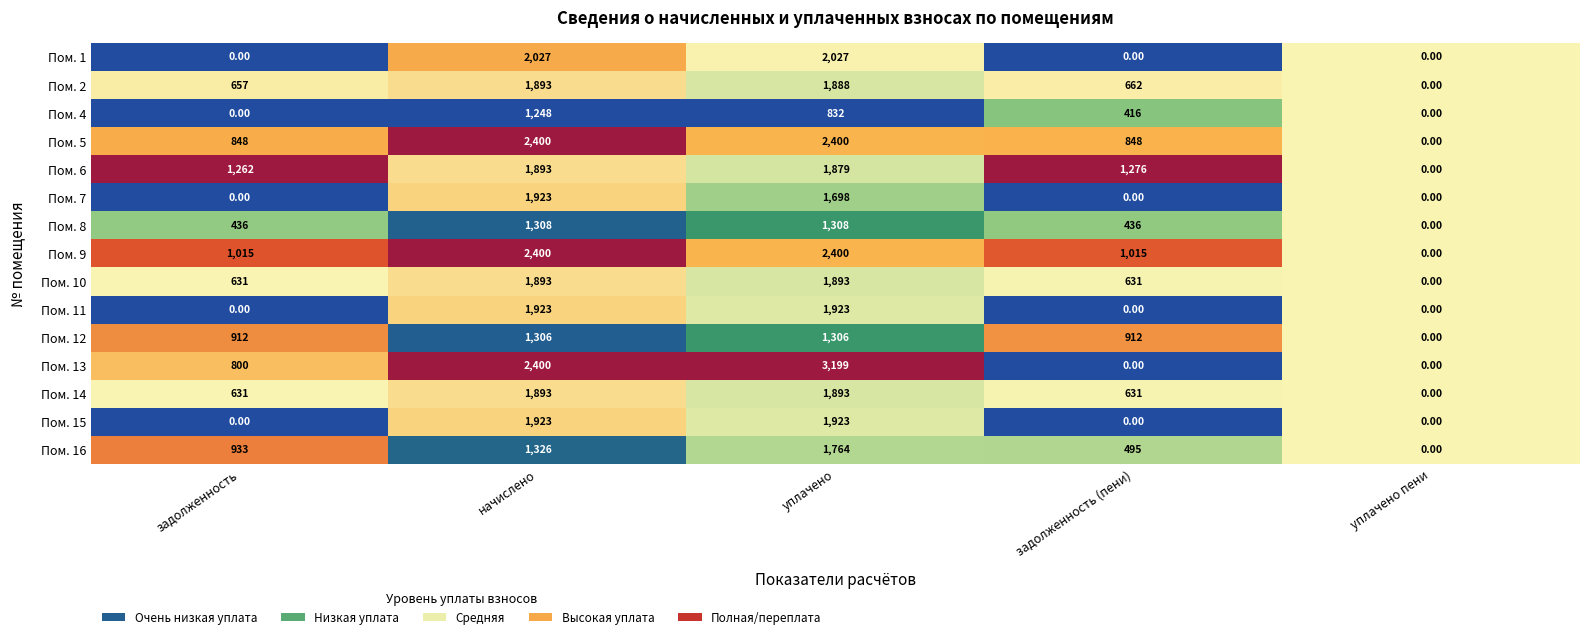

At which label does Пом. 4 reach its peak?

начислено